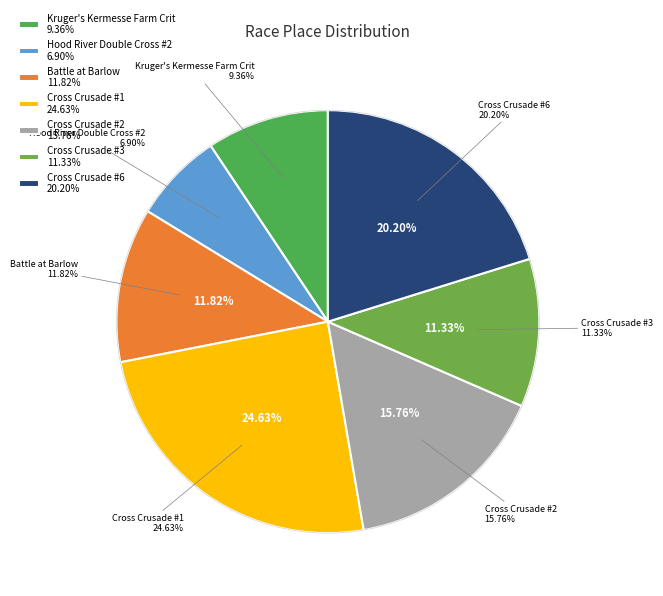

To the nearest percent, what is the combined percentage of Kruger's Kermesse Farm Crit and Cross Crusade #3?

21%